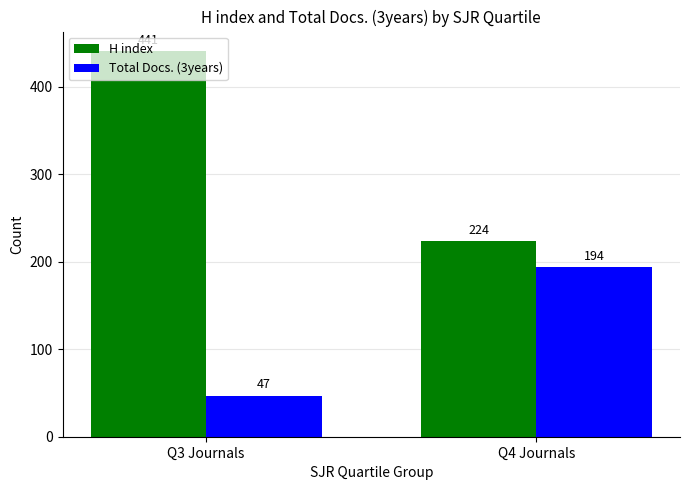

What is the difference between the Total Docs. (3years) values at Q4 Journals and Q3 Journals?

147